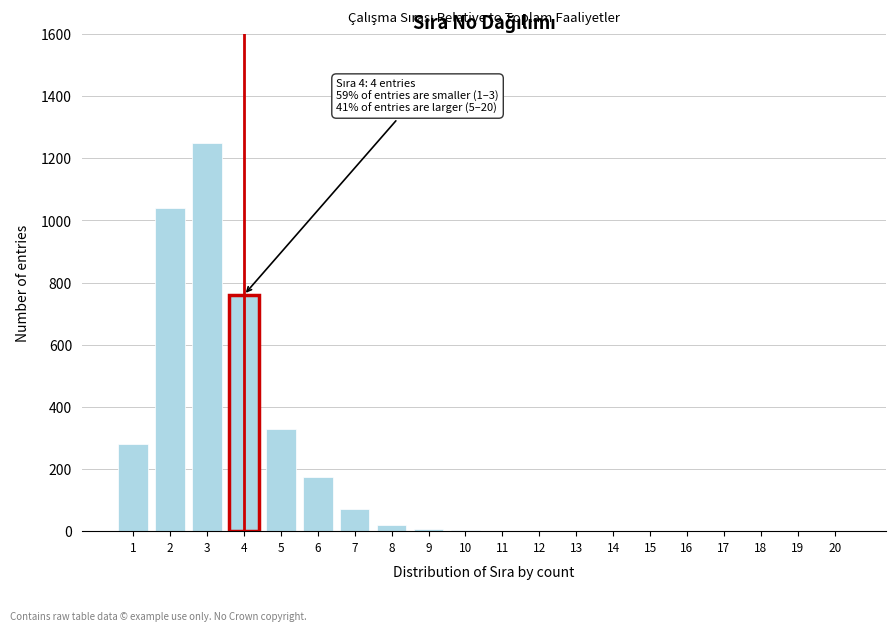

What is the change in value from 2 to 6?

-865